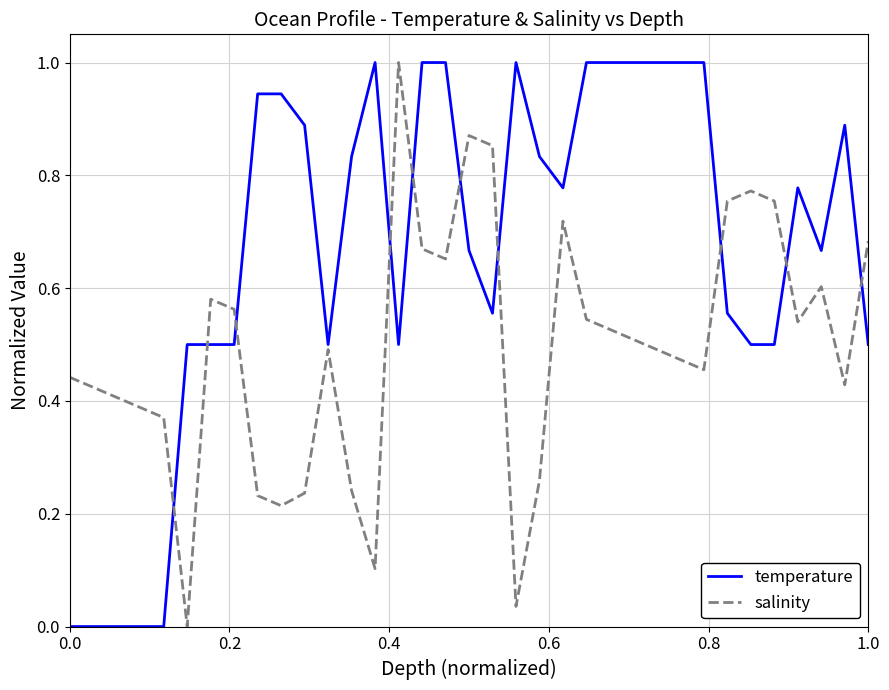

In salinity, how many points are higher than both neighbors (excluding endpoints)?

7